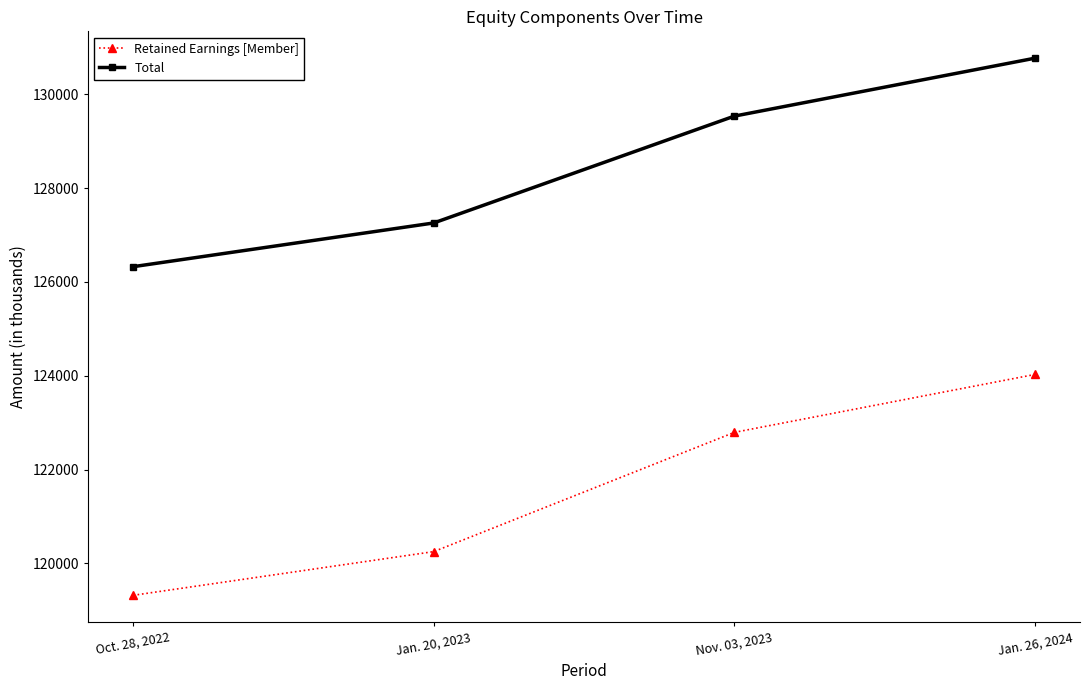

What are all the series names shown in the legend?

Retained Earnings [Member], Total